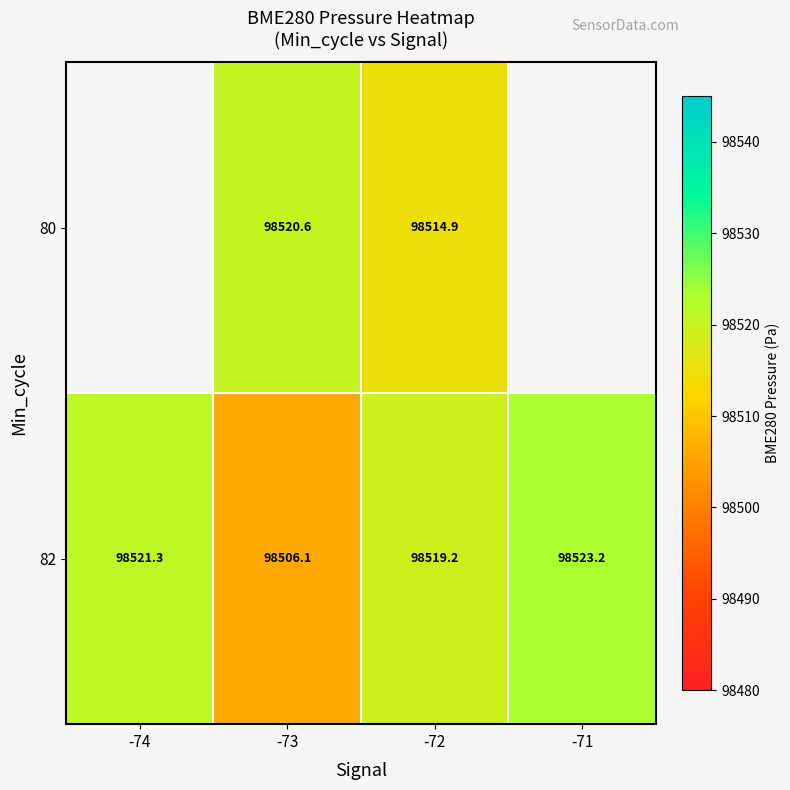

Rank the series by their average value, from lowest to highest.

80, 82